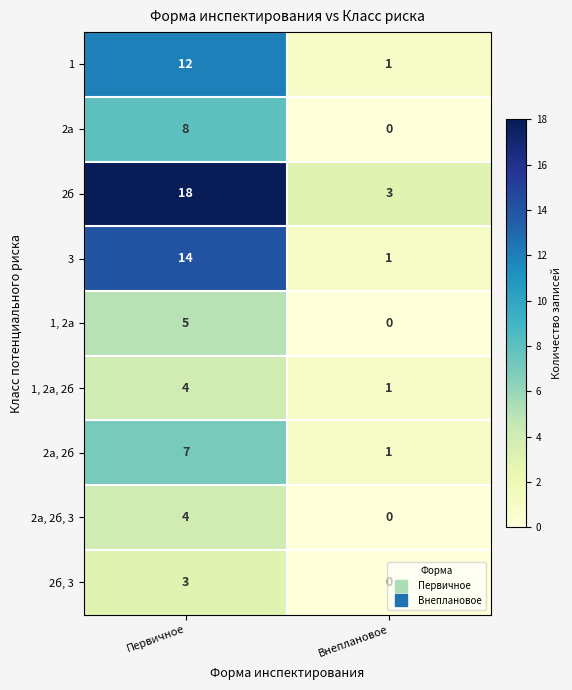

The 2а, 2б series shows 7 at Первичное. True or false?

True